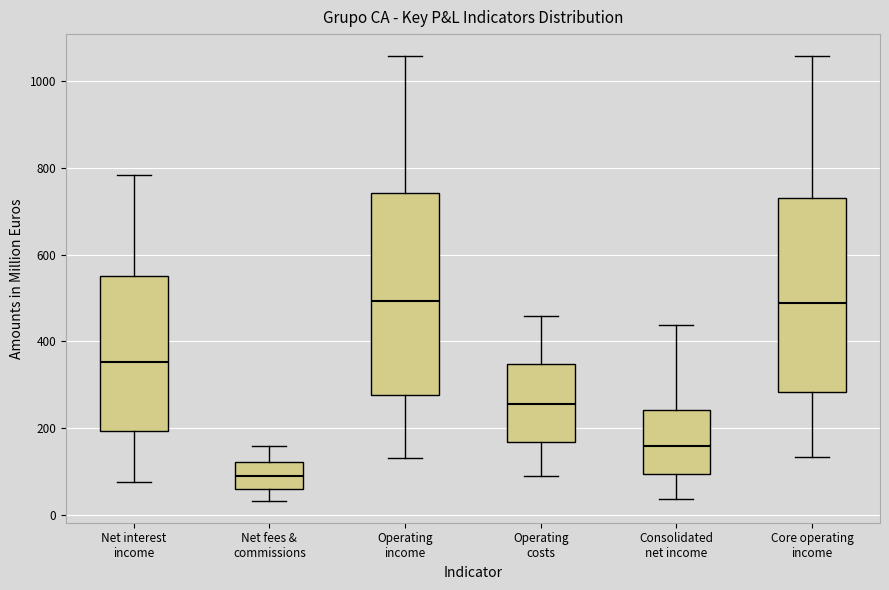

Where is the lower edge of the box for Net interest income on the y-axis? The values are not printed on the chart, so give them approximately, as read against the axis.

200